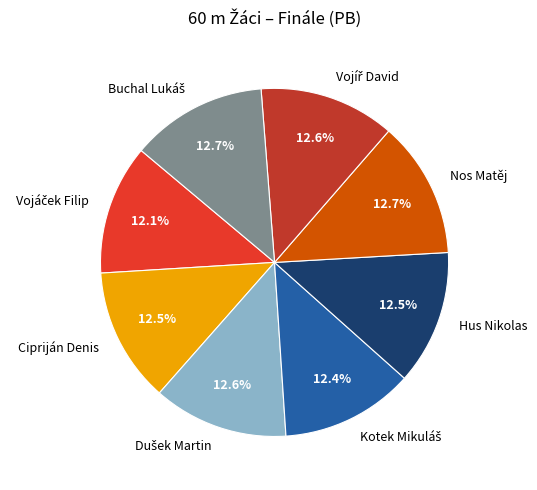

Is there any slice that represents more than half of the pie?

No